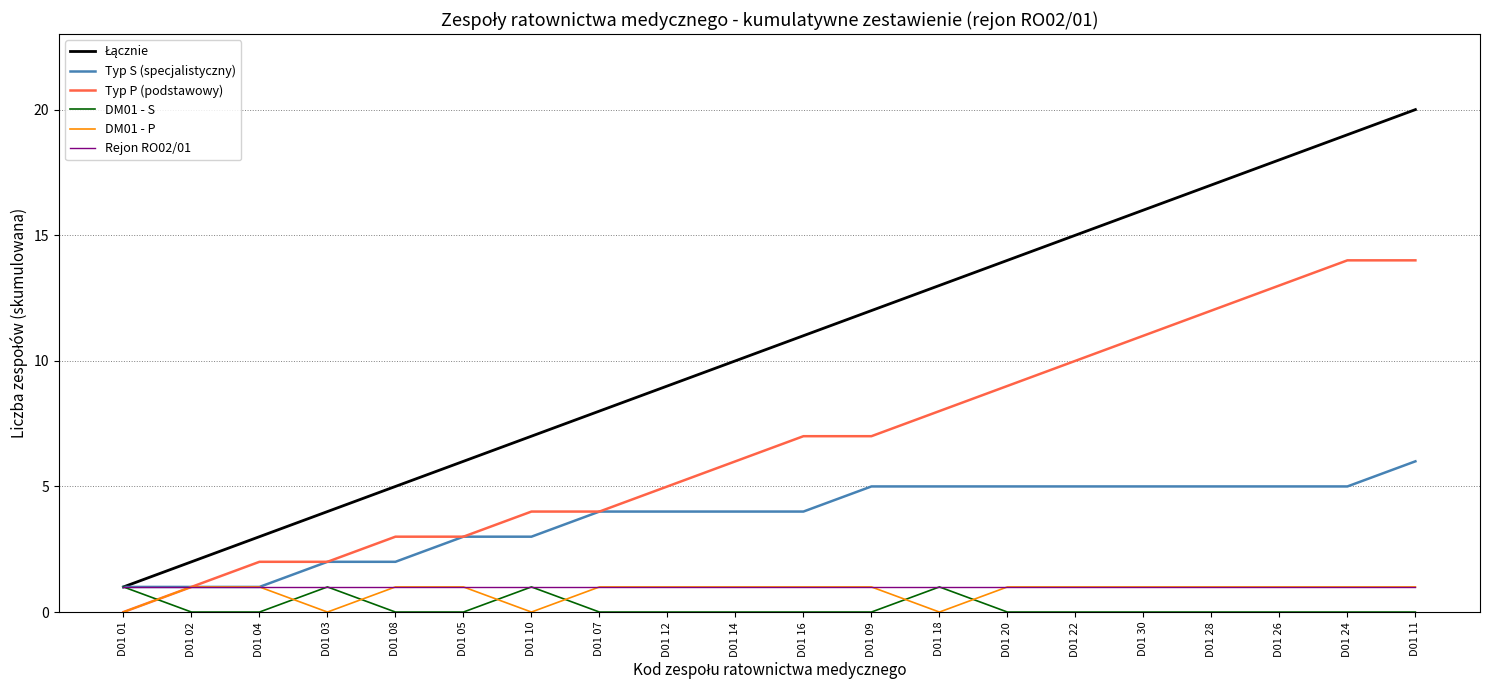

Is it true that DM01 - P equals 1 at D01 16?

True